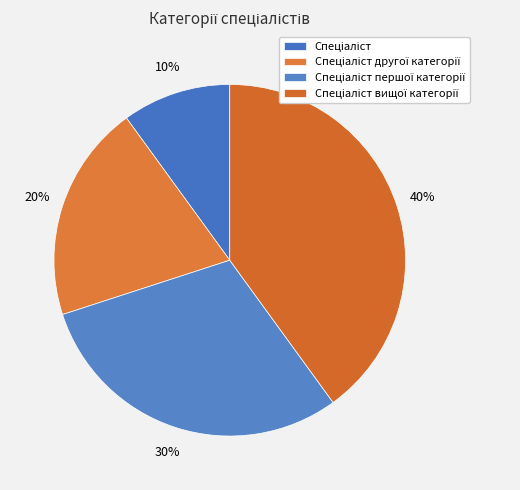

Which slice is the smallest?

Спеціаліст